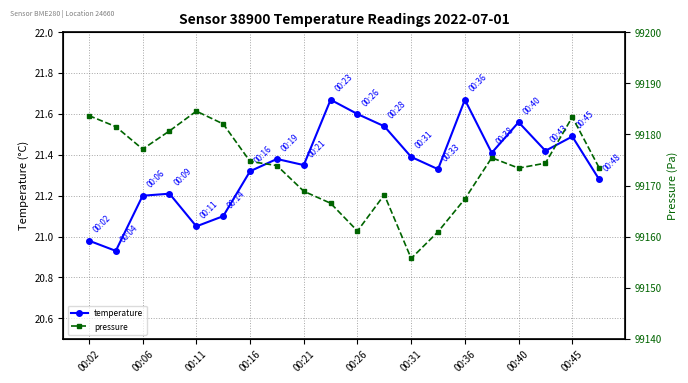

The temperature series shows 37.4 at 00:31. True or false?

False